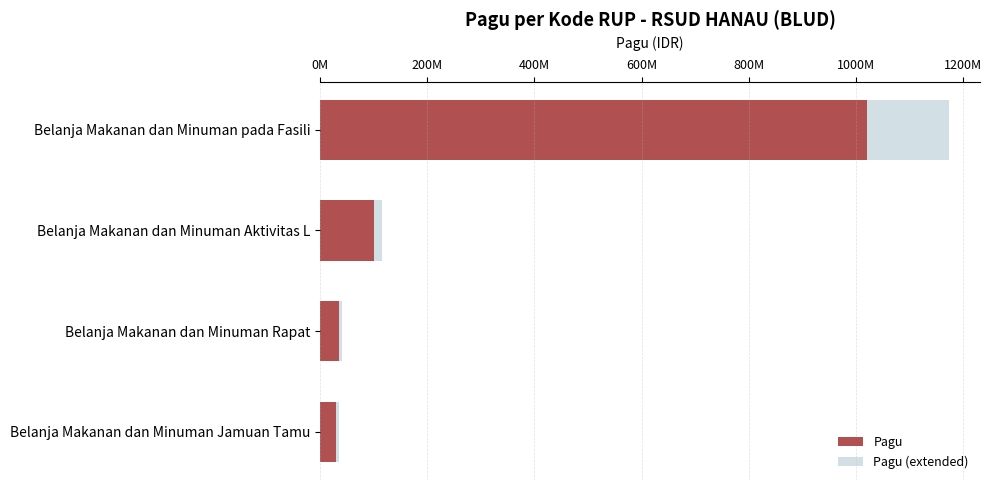

What is the value of the Pagu (extended) bar at the 2nd from the left?

115000000.0